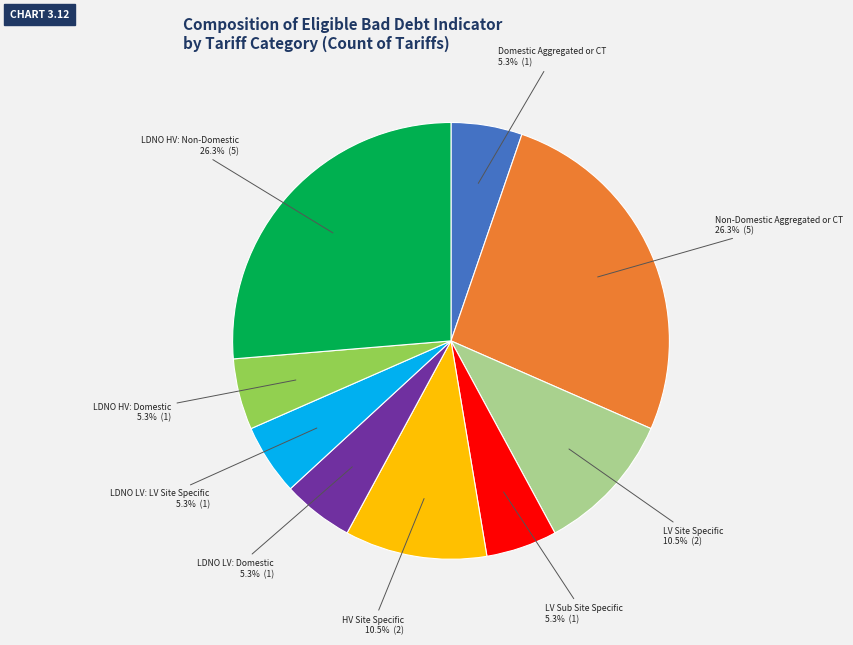

Is there any slice that represents more than half of the pie?

No